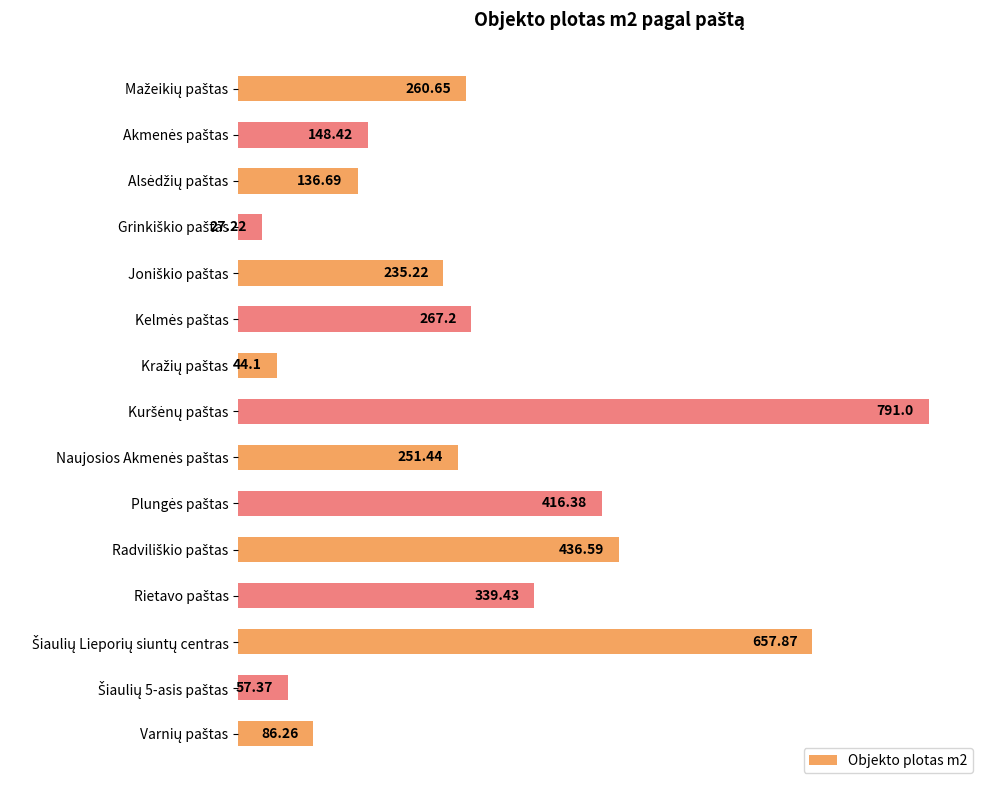

How many series are shown in this chart?

1